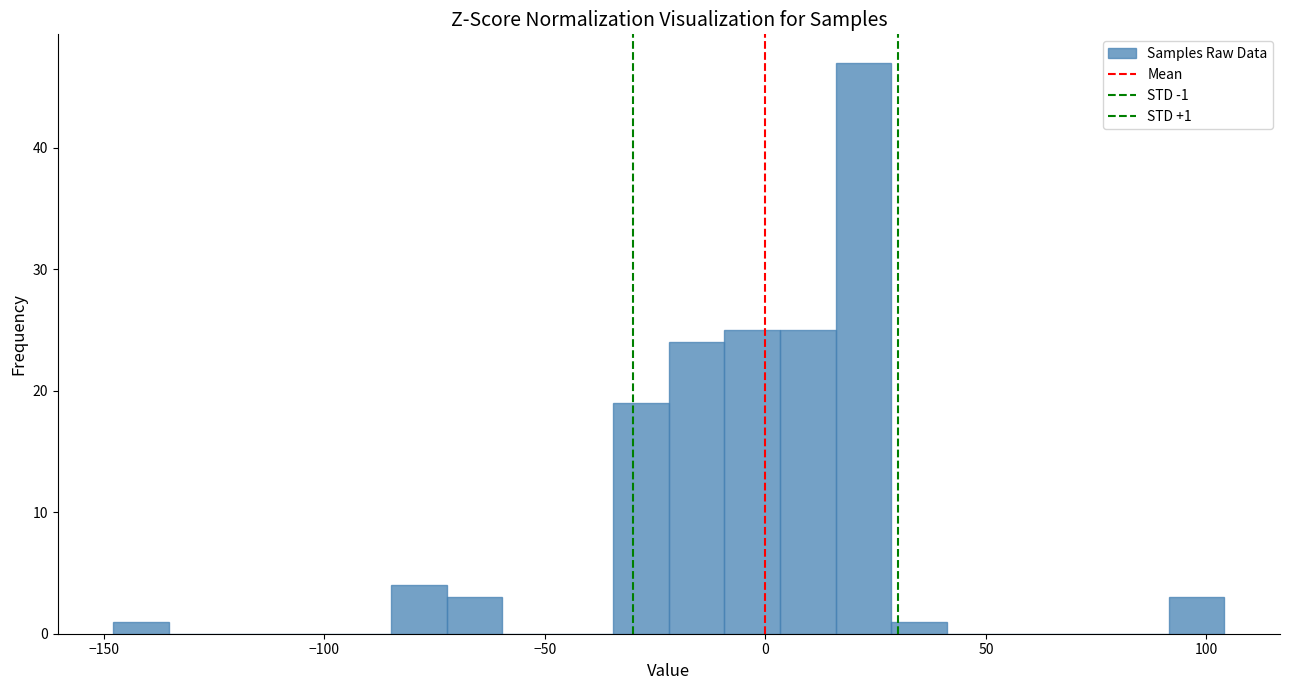

Read against the x-axis, roughly where is the centre of the tallest bar?

20